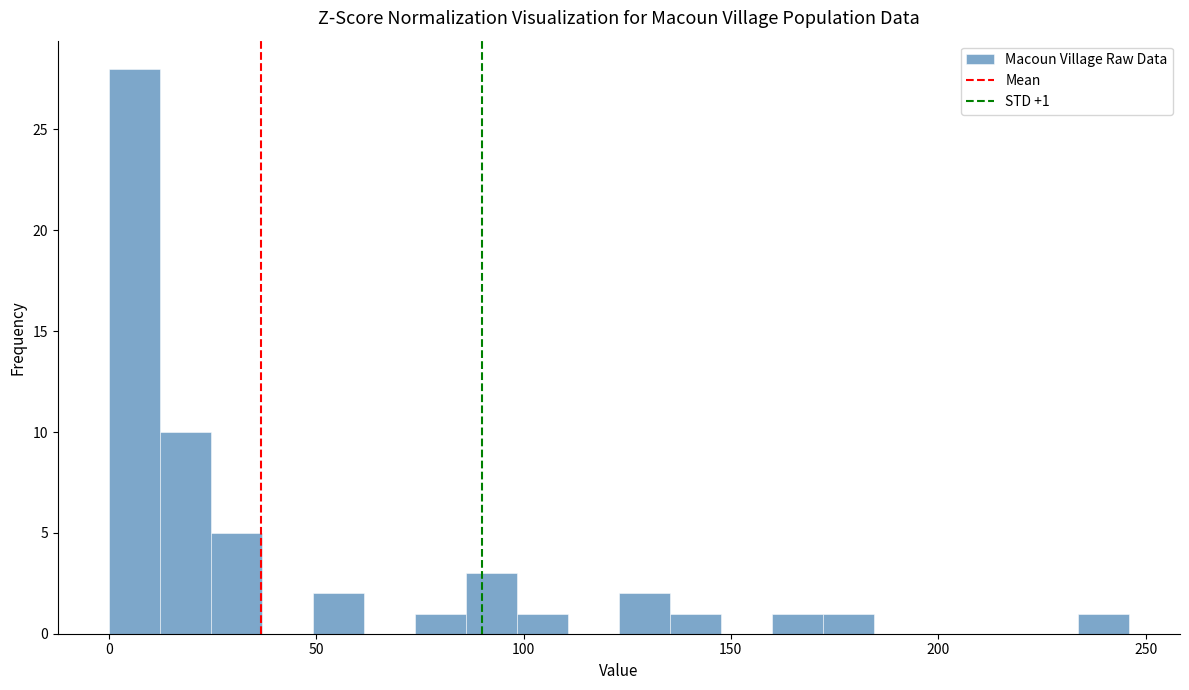

Read against the x-axis, roughly where is the centre of the tallest bar?

5